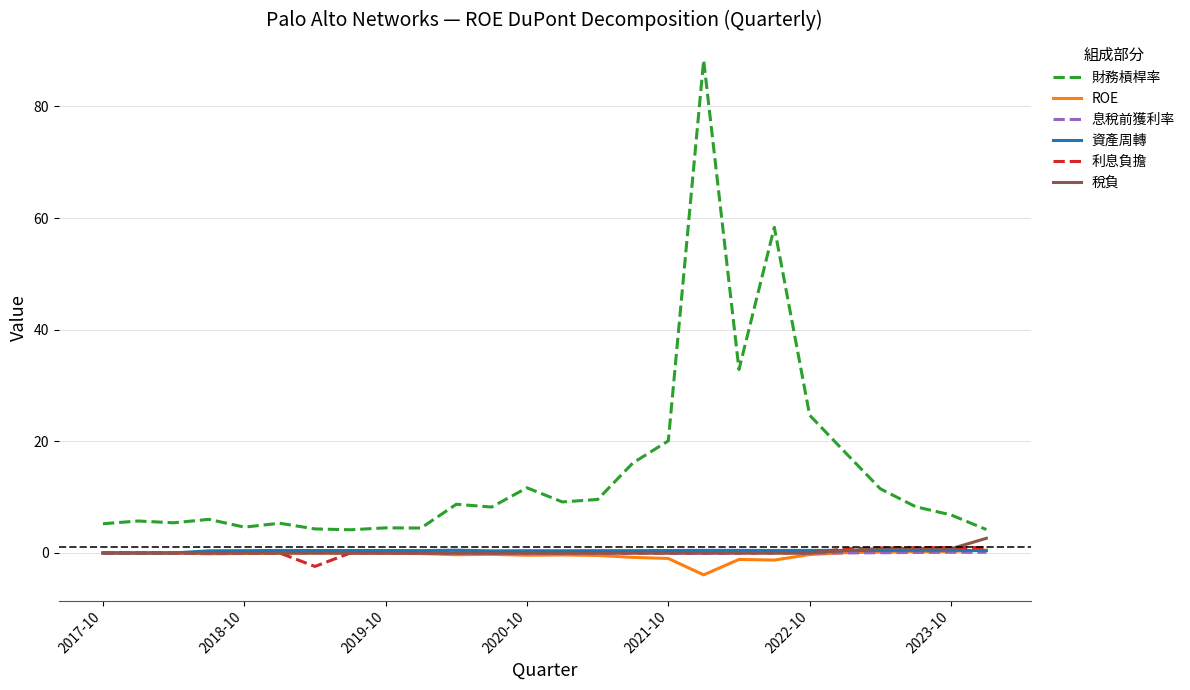

Which series has the widest spread of values?

財務槓桿率